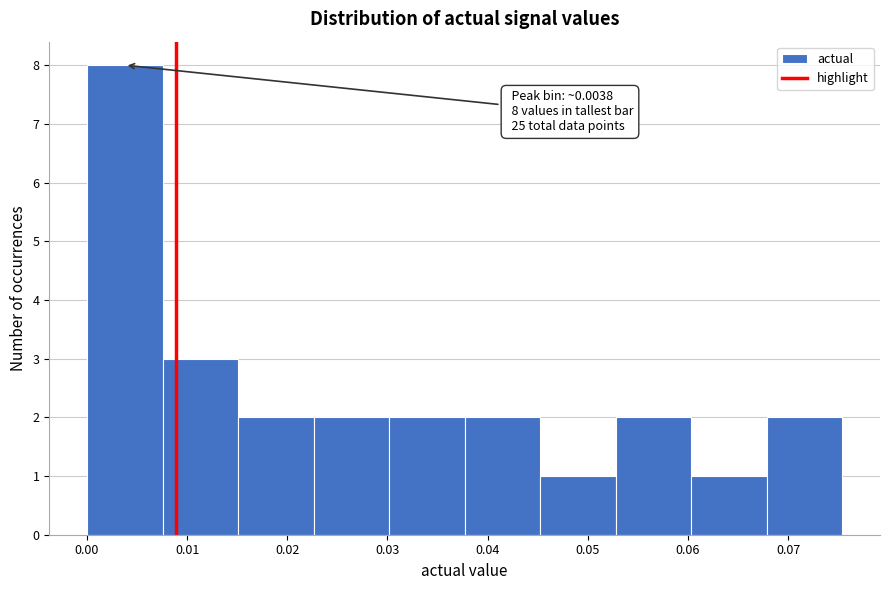

Over which range of the x-axis is the bar tallest?

0.000 to 0.008